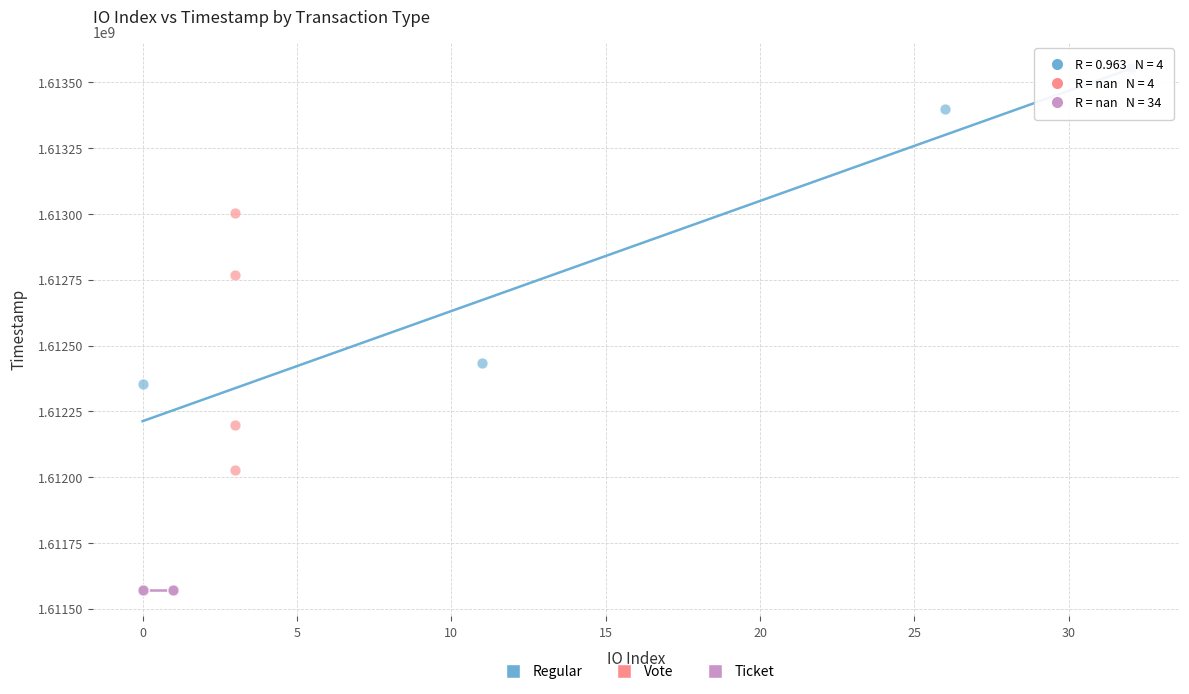

Which series reaches the minimum Y coordinate?

Ticket